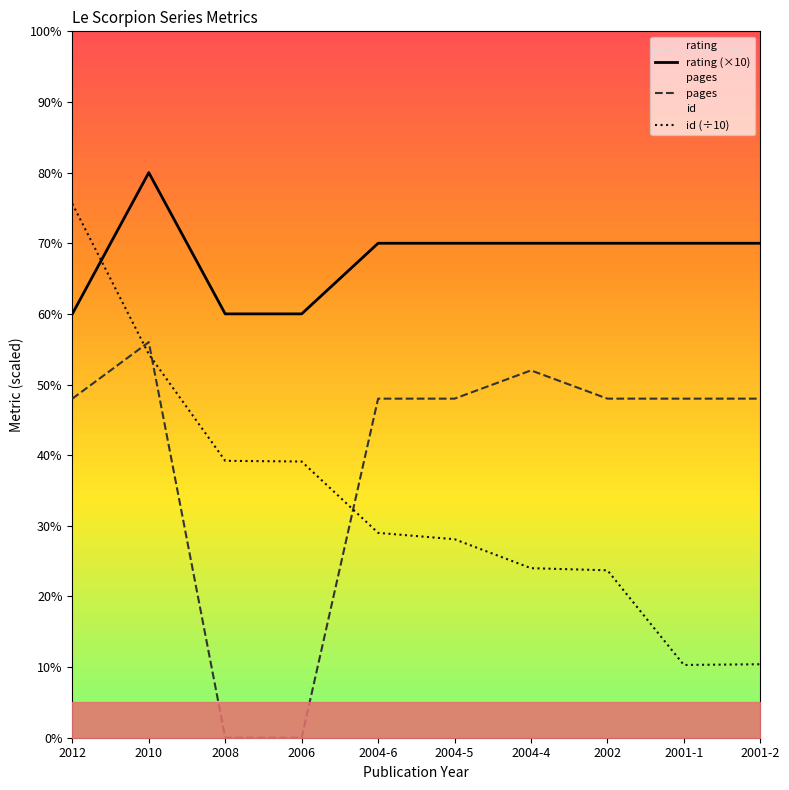

What is the label of the 3rd point from the left?

2008